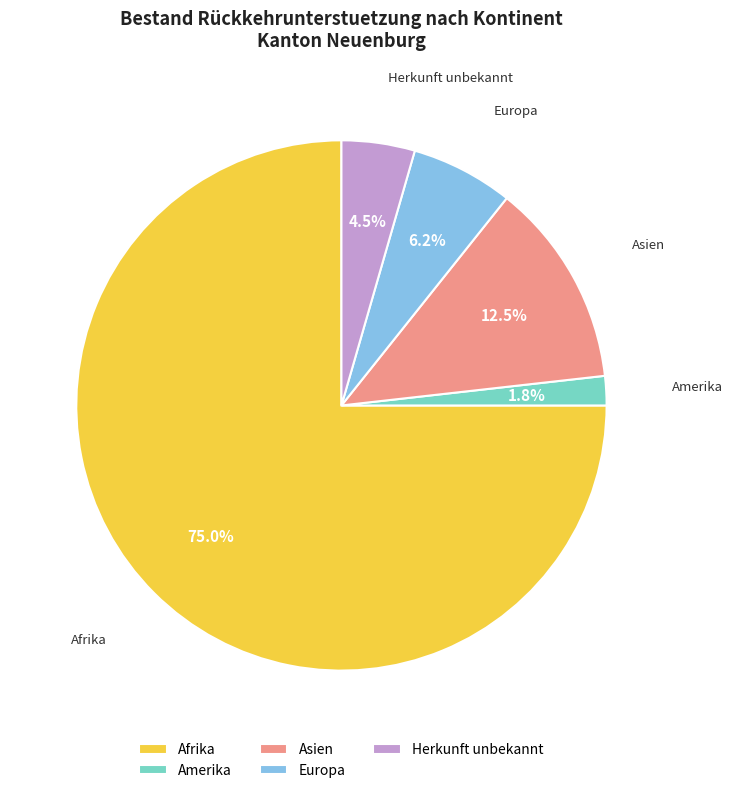

How many segments does this pie chart have?

5